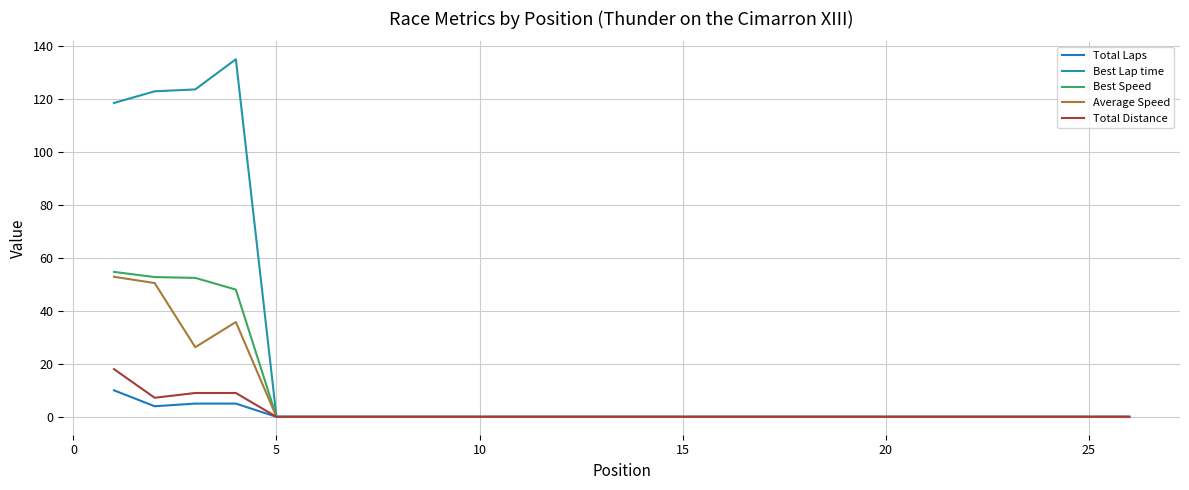

In Average Speed, how many points are higher than both neighbors (excluding endpoints)?

1